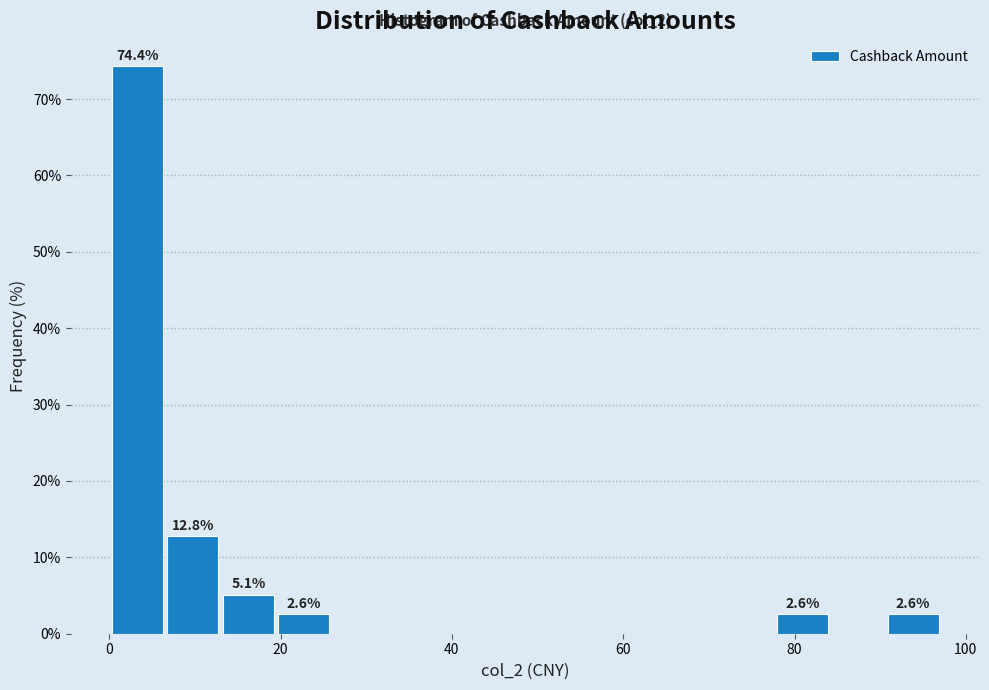

Around what value on the x-axis is the tallest bar? Give the approximate position of its centre, as read against the axis.

4